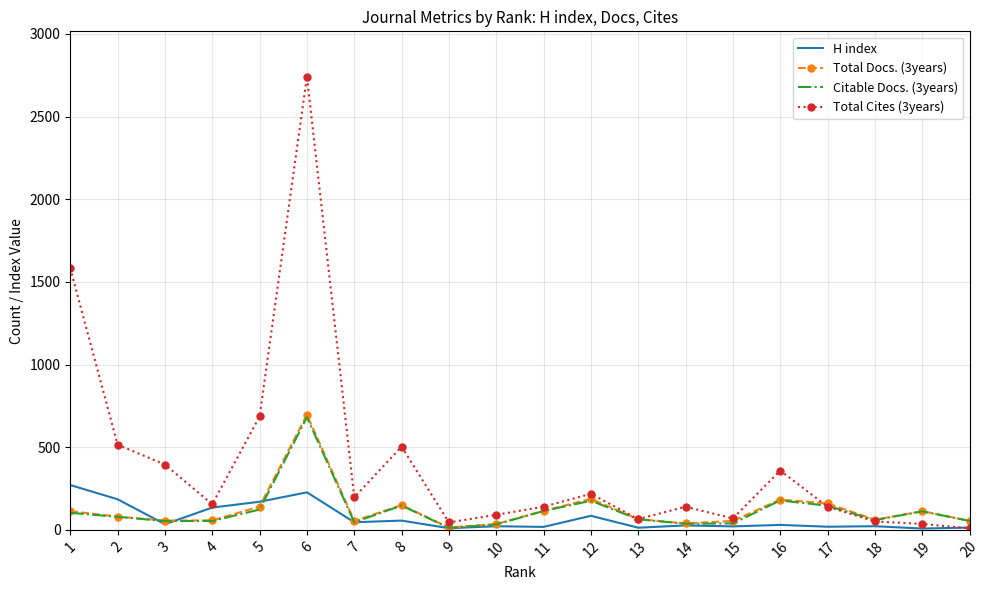

Between 6 and 11, which series saw the biggest shift?

Total Cites (3years)